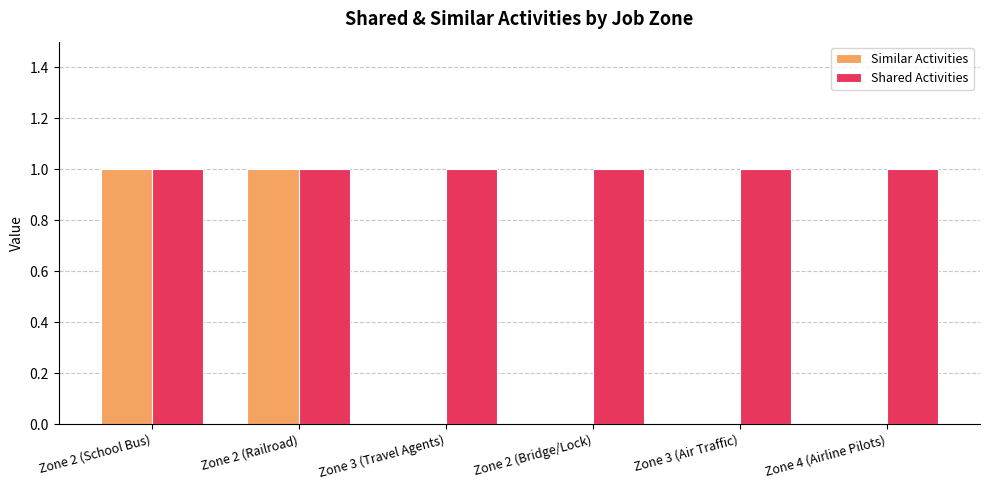

The Shared Activities series shows 2 at Zone 2 (Railroad). True or false?

False